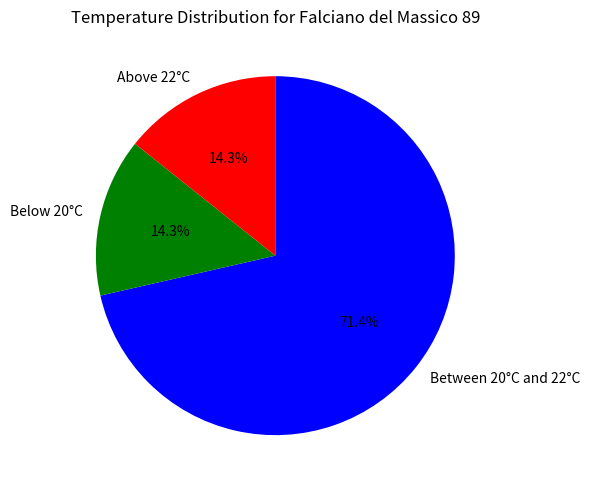

What is the ratio of the value at Above 22°C to the value at Below 20°C?

1.0